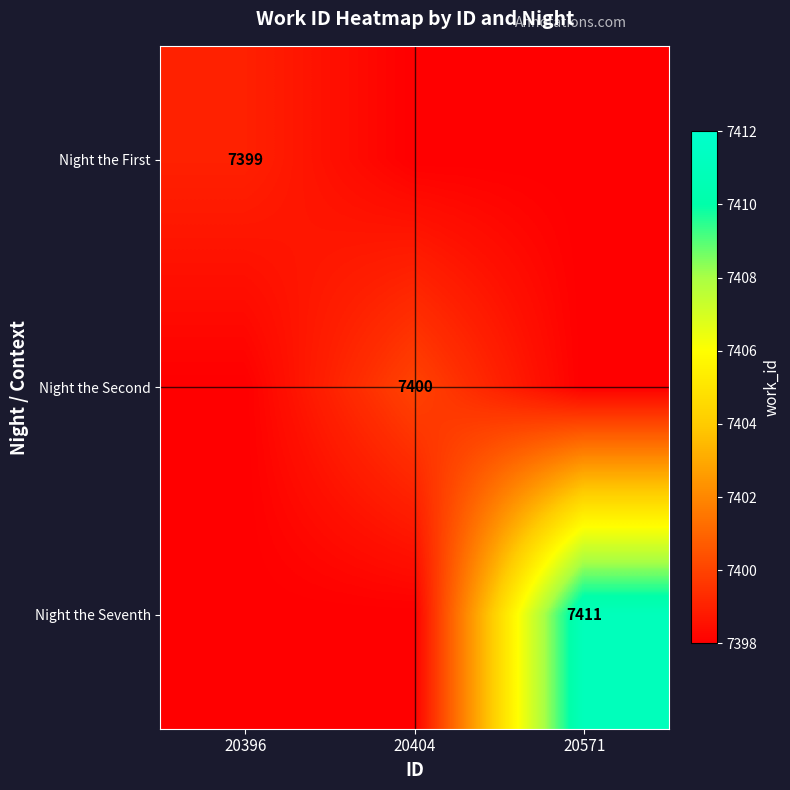

At how many categories does at least one series exceed 7404?

1